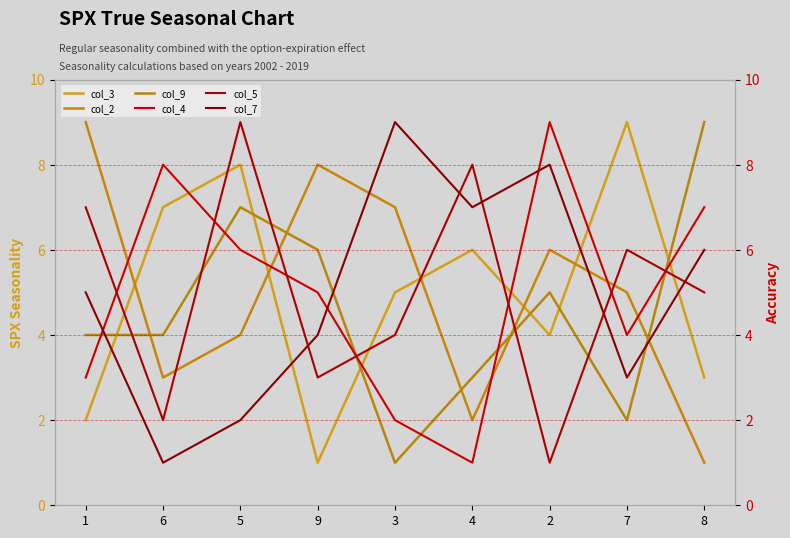

At which label does col_3 reach its peak?

7